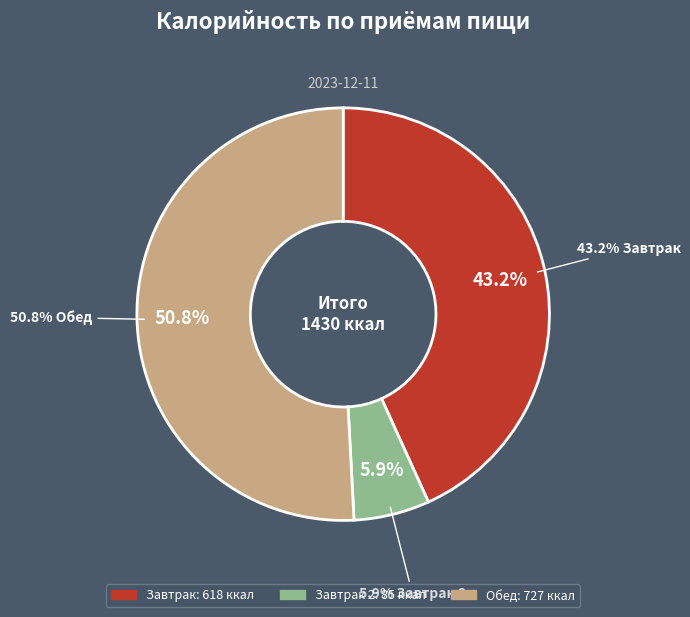

Combined, what portion of the pie is Завтрак 2 and Обед?

56.8%